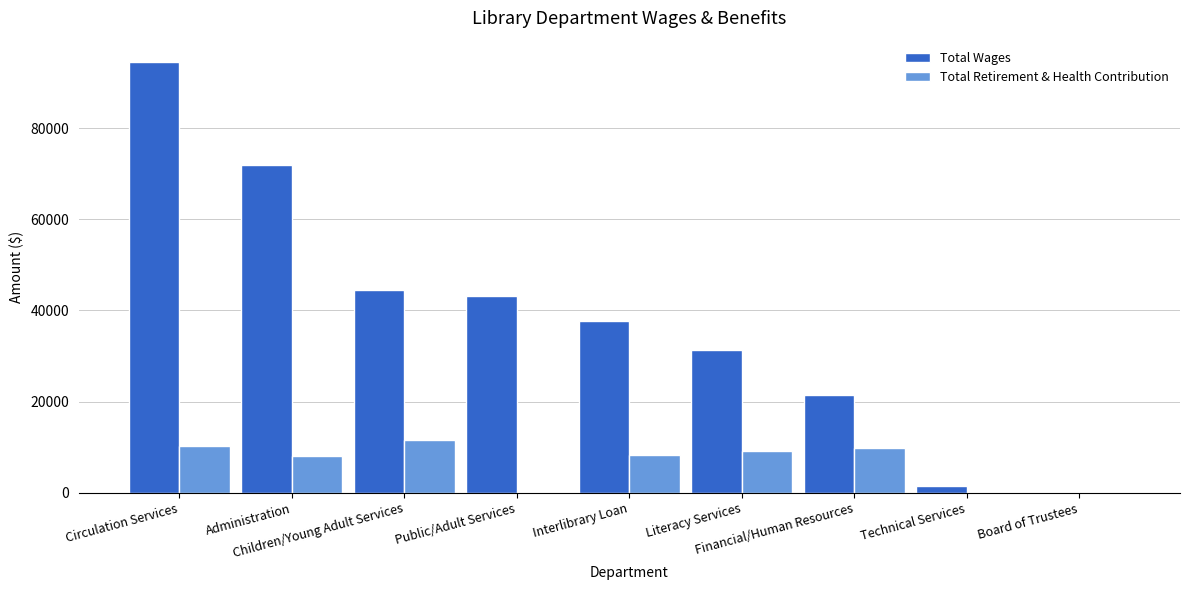

Count the number of data series in this chart.

2